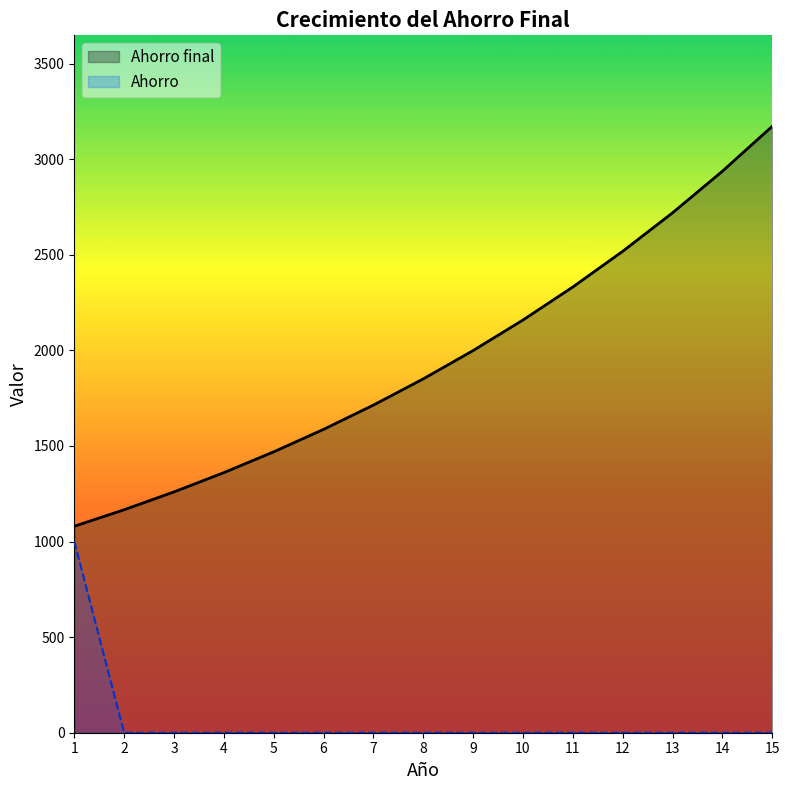

What is the sum of all Ahorro values?

1000.0